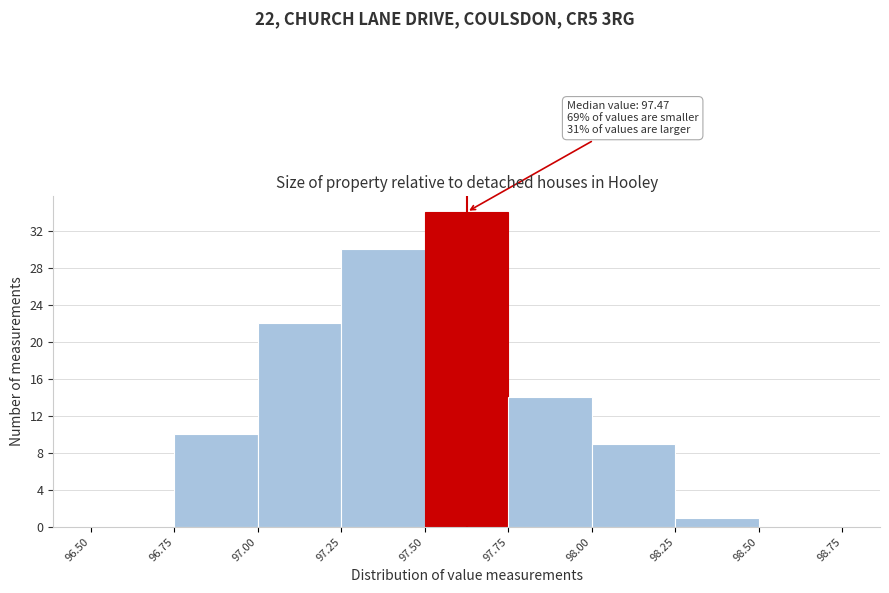

Over which range of the x-axis is the bar tallest?

97.50 to 97.75